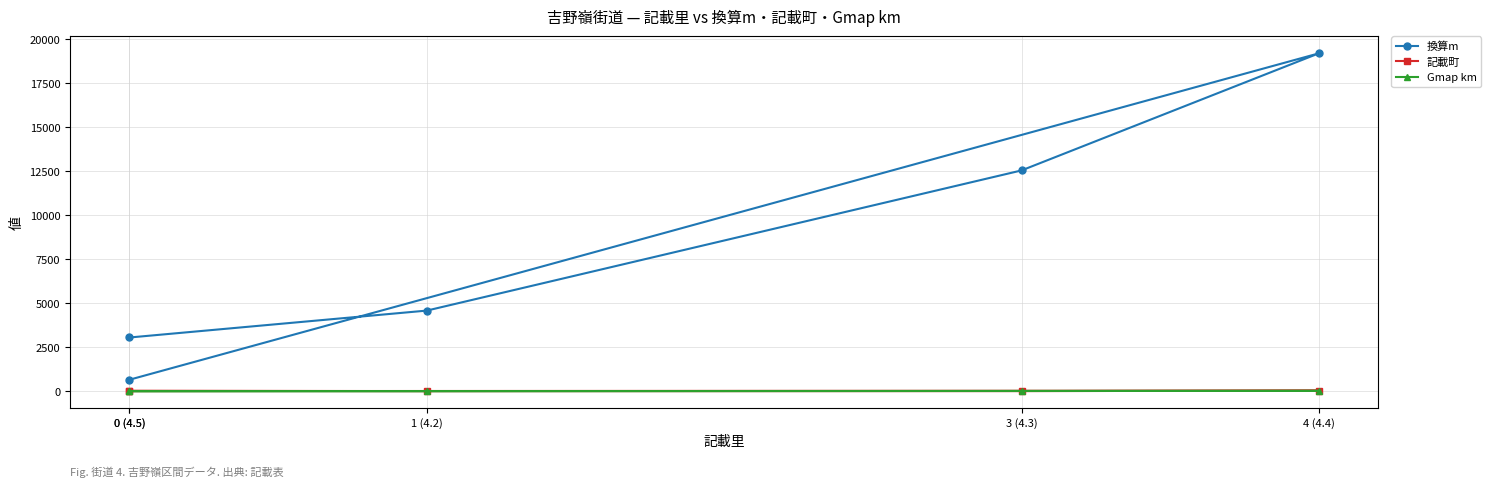

True or false: 換算m and 記載町 cross at least once.

False